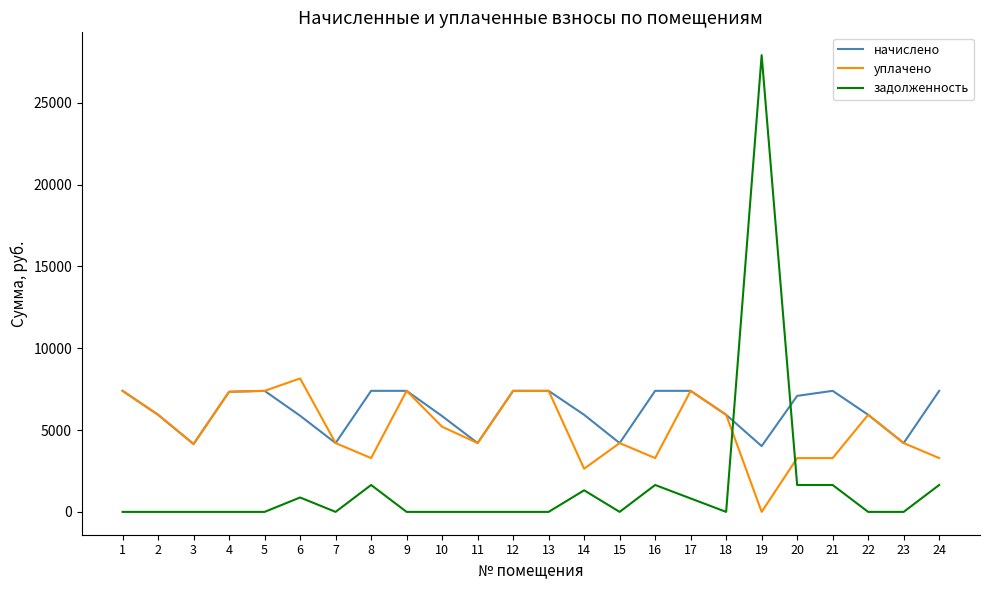

Where do начислено and задолженность first cross each other?

18 and 19